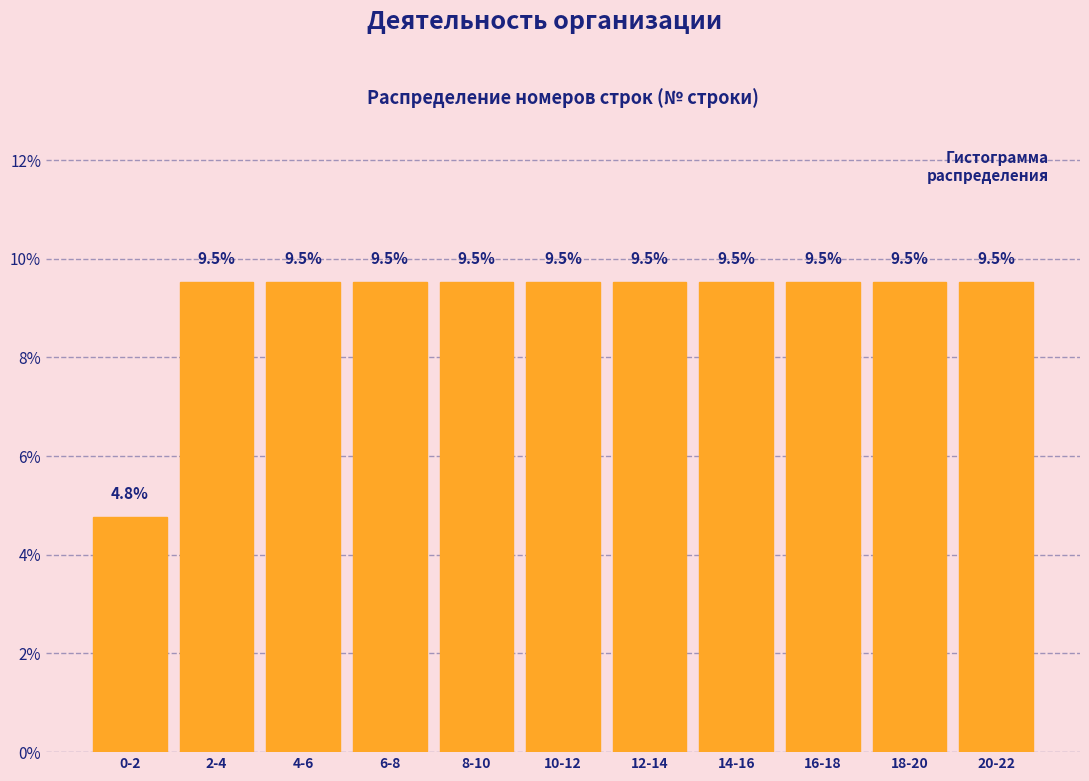

Reading left to right, extract all data points from this chart.

0-2=4.8	2-4=9.5	4-6=9.5	6-8=9.5	8-10=9.5	10-12=9.5	12-14=9.5	14-16=9.5	16-18=9.5	18-20=9.5	20-22=9.5